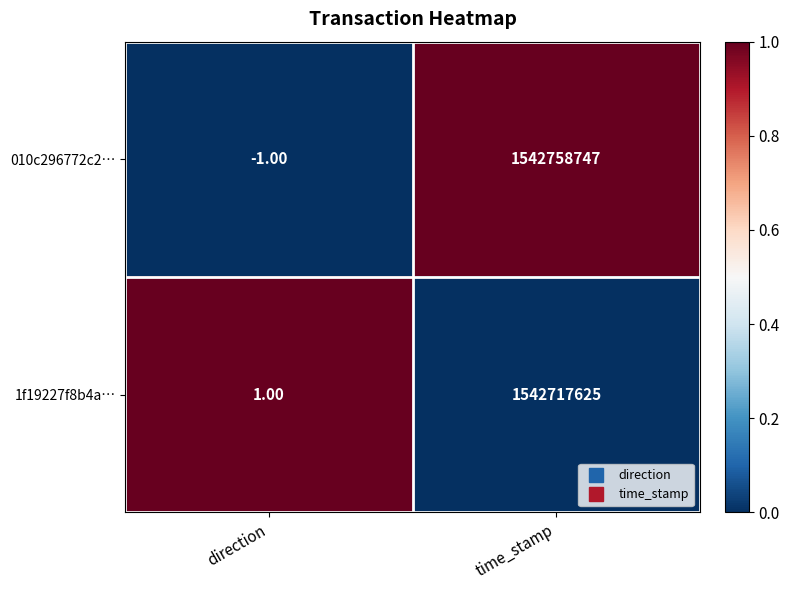

Which series has the largest range (max minus min)?

010c296772c2…